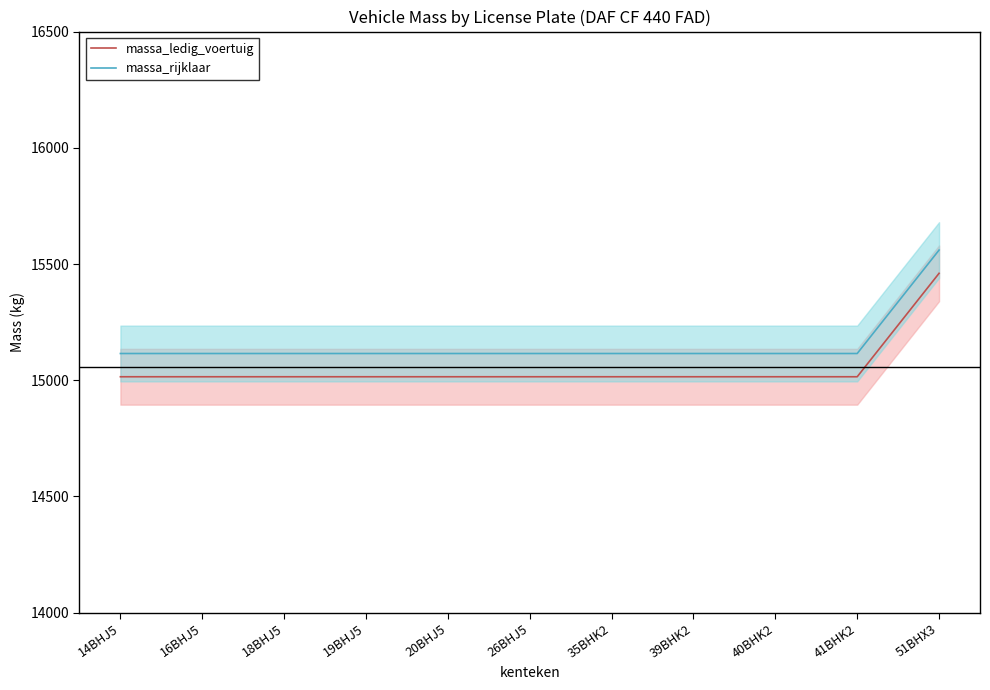

Reading left to right, what are all the values shown in this chart?

massa_ledig_voertuig: 14BHJ5=15015	16BHJ5=15015	18BHJ5=15015	19BHJ5=15015	20BHJ5=15015	26BHJ5=15015	35BHK2=15015	39BHK2=15015	40BHK2=15015	41BHK2=15015	51BHX3=15460
massa_rijklaar: 14BHJ5=15115	16BHJ5=15115	18BHJ5=15115	19BHJ5=15115	20BHJ5=15115	26BHJ5=15115	35BHK2=15115	39BHK2=15115	40BHK2=15115	41BHK2=15115	51BHX3=15560